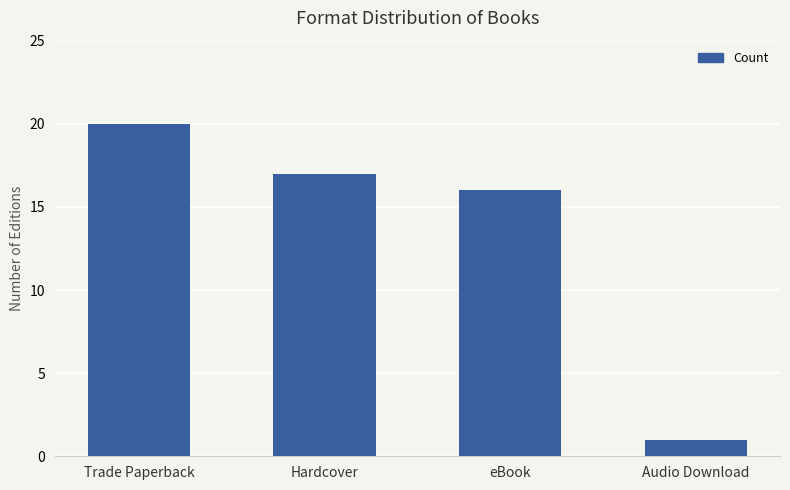

Rank the categories by value from lowest to highest.

Audio Download, eBook, Hardcover, Trade Paperback